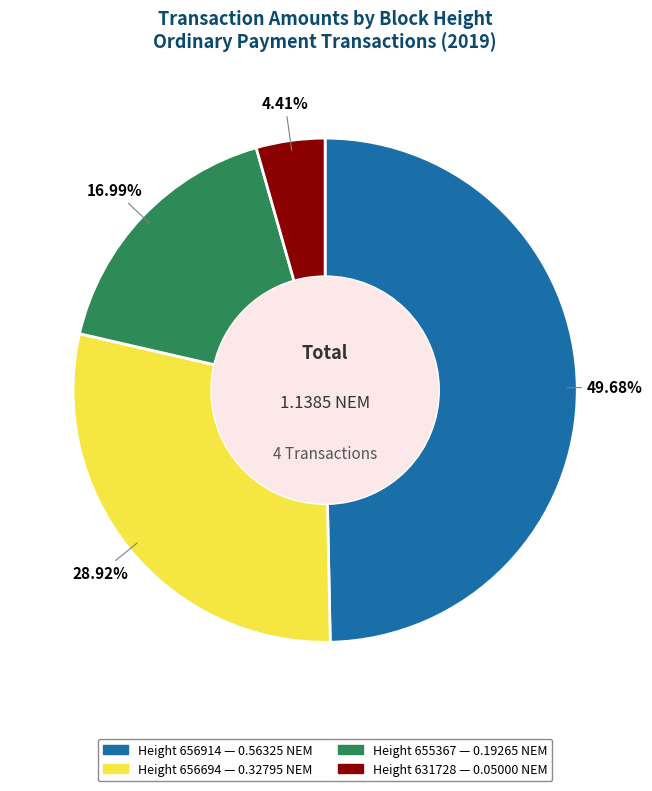

What is the smallest slice in the pie chart?

Height 631728 — 0.05000 NEM